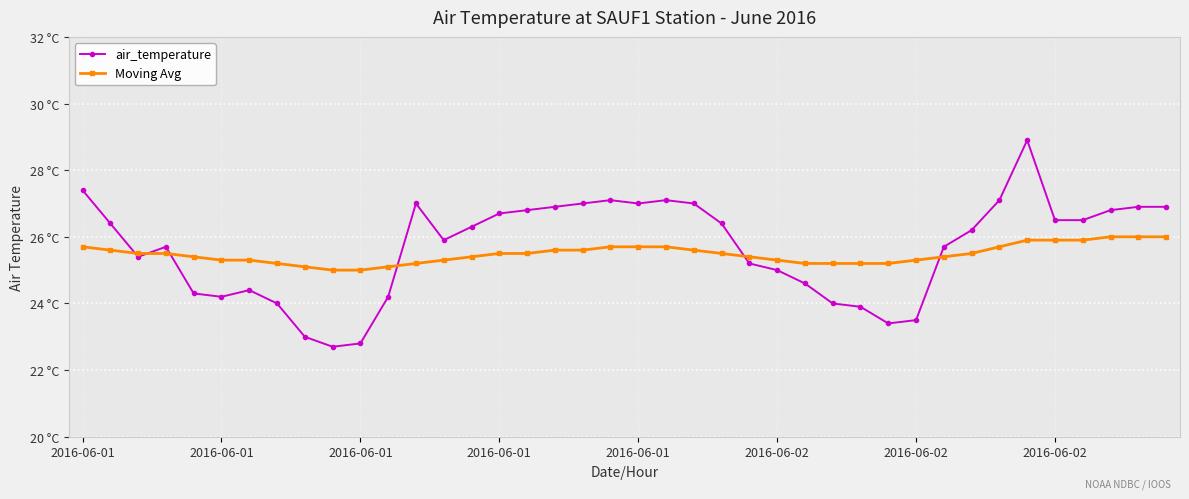

Does the chart have visible grid lines?

Yes